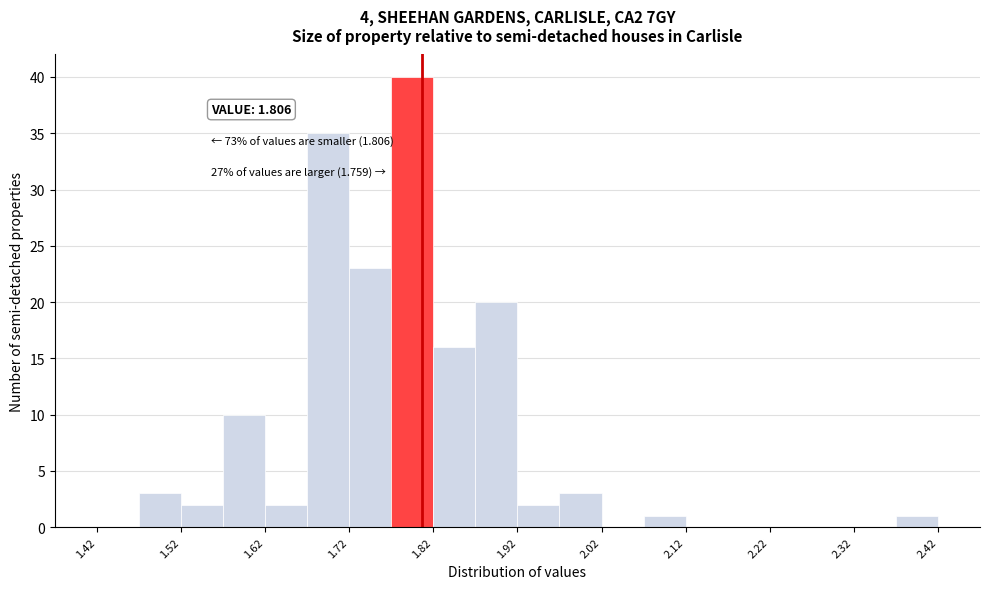

Which range on the x-axis has the tallest bar?

1.77 to 1.82